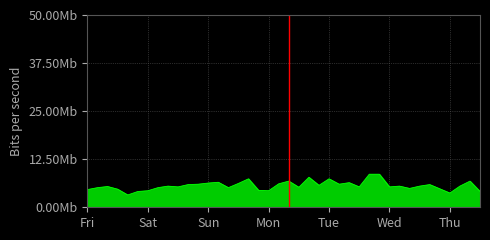

Is this an area chart (filled region under the line)?

Yes